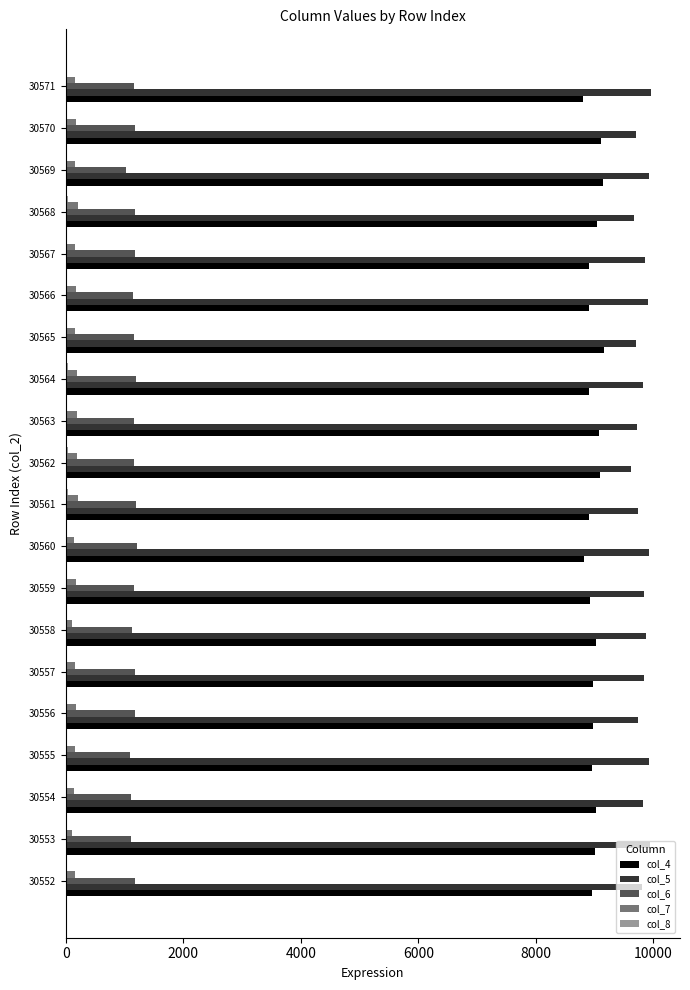

Is the value of col_7 at 30569 greater than the value of col_5 at 30553?

No